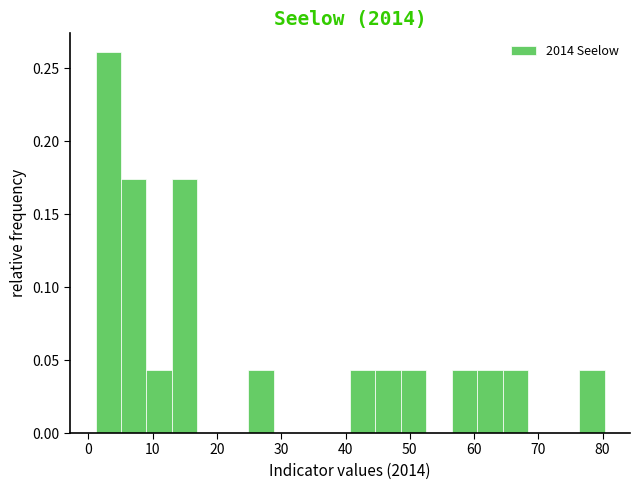

Around what value on the x-axis is the tallest bar? Give the approximate position of its centre, as read against the axis.

3